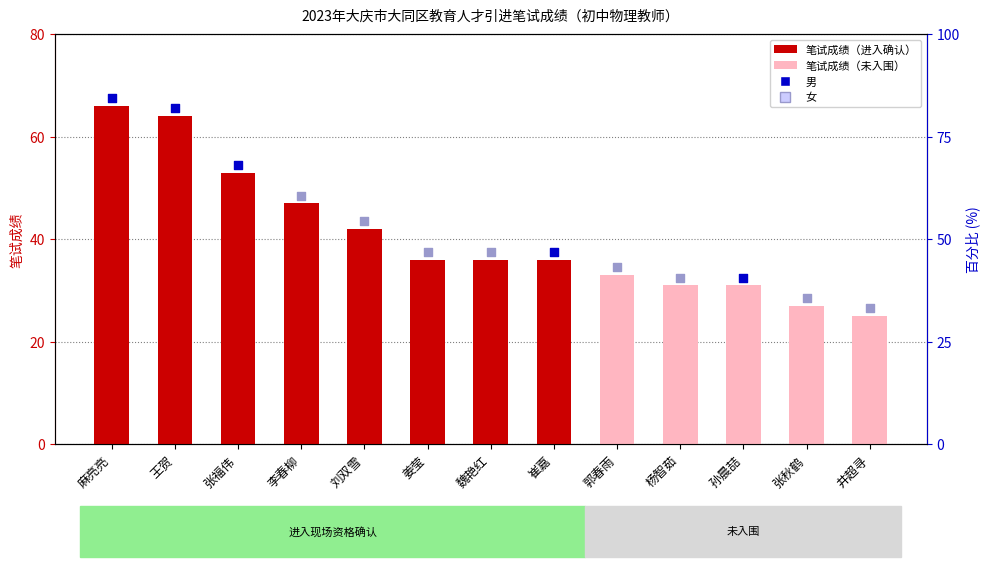

Which has a higher value, 张秋鹤 or 姜莹?

姜莹